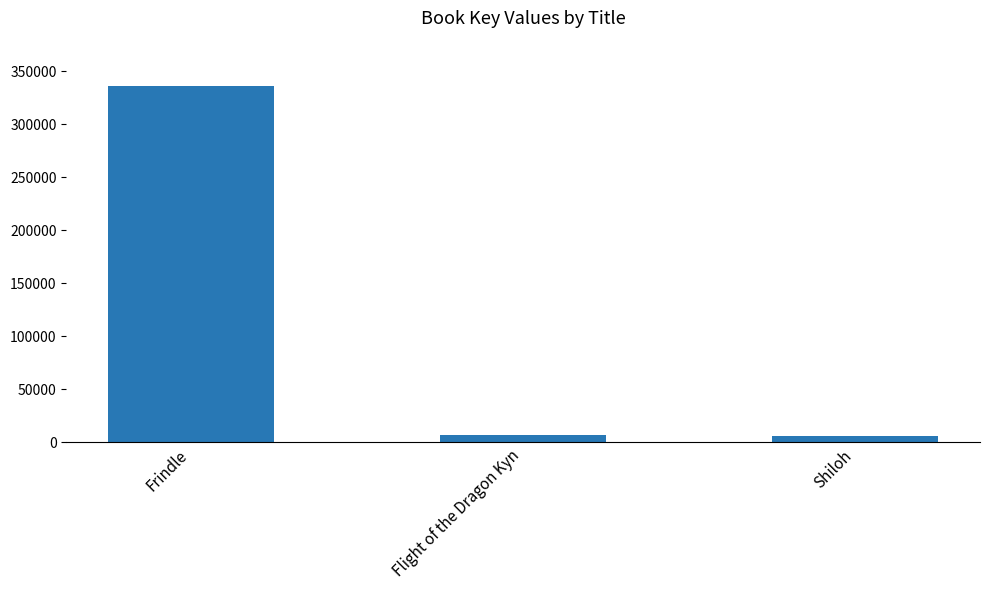

Which has a higher value, Flight of the Dragon Kyn or Frindle?

Frindle